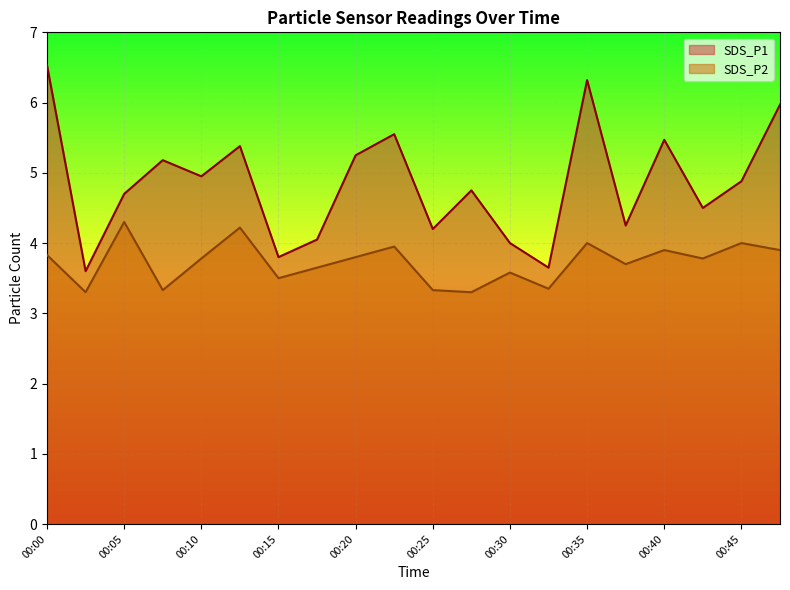

At which category does SDS_P1 reach its first local peak?

00:08